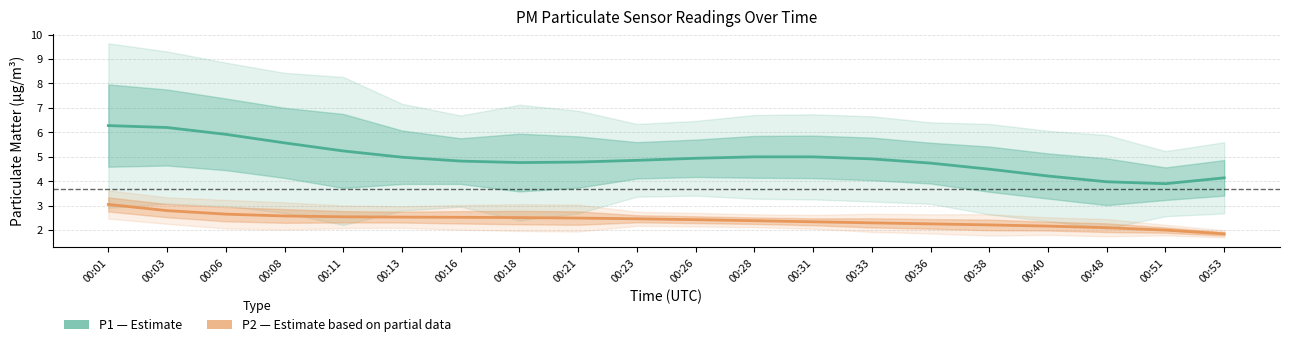

How many categories are shown in the chart?

20